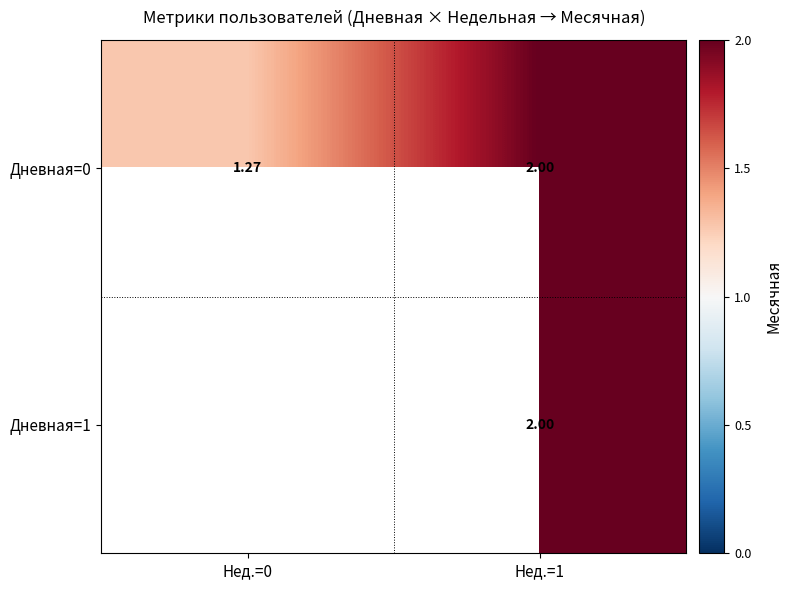

What value does the Дневная=0 series have at Нед.=1?

2.0